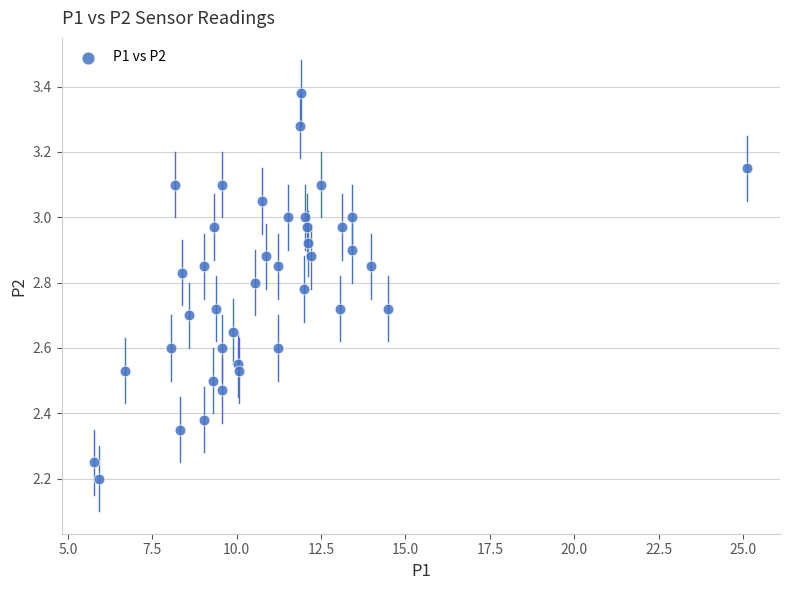

What is the range of Y values (max minus min)?

1.2